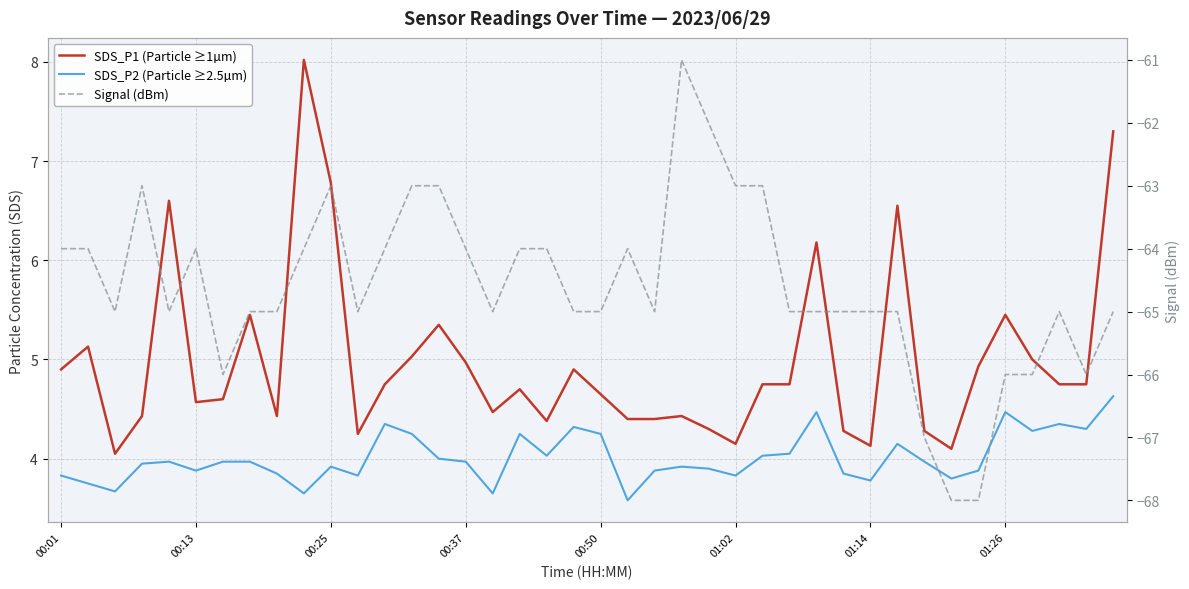

Does the chart display data point markers on the line(s)?

No